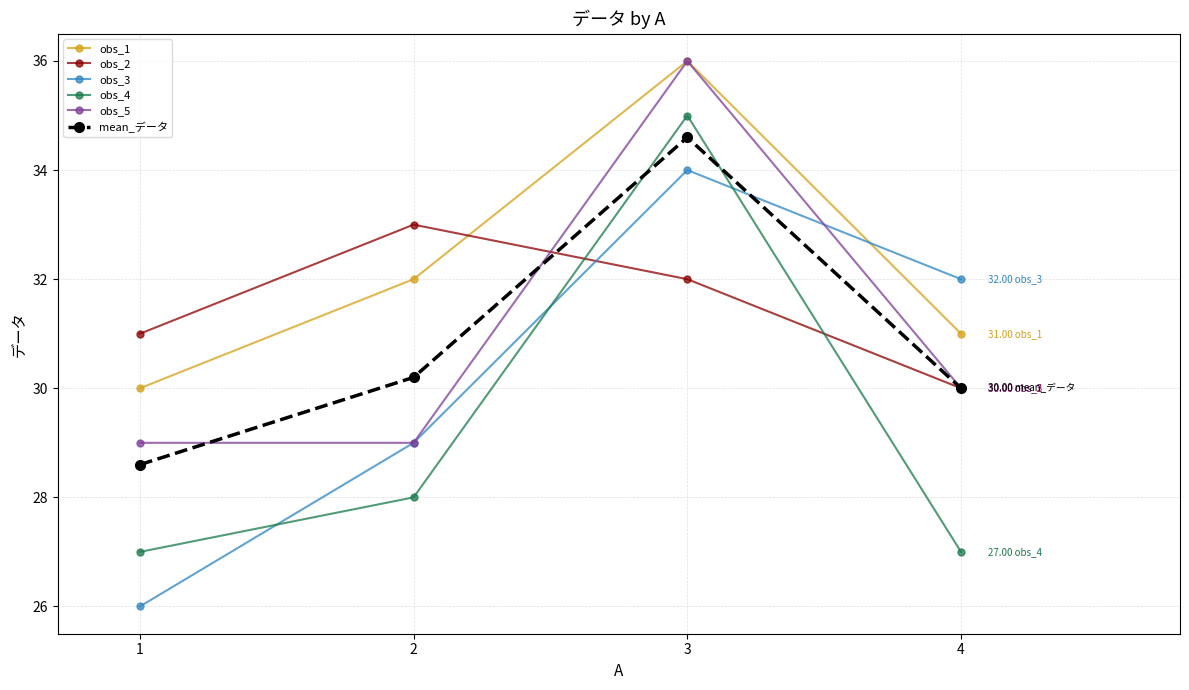

At which category does obs_3 reach its first local peak?

3